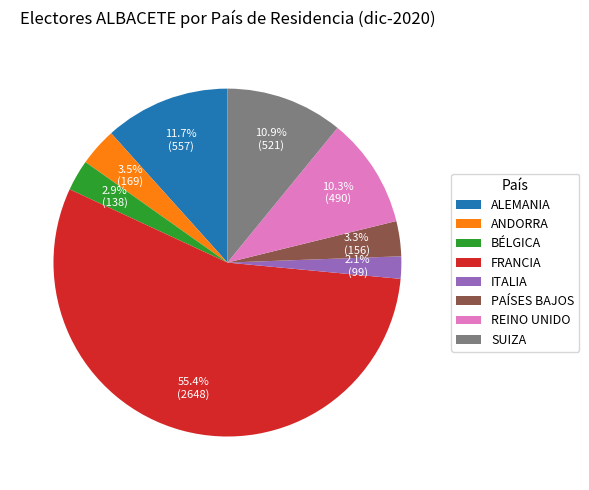

Count the number of slices in the pie.

8